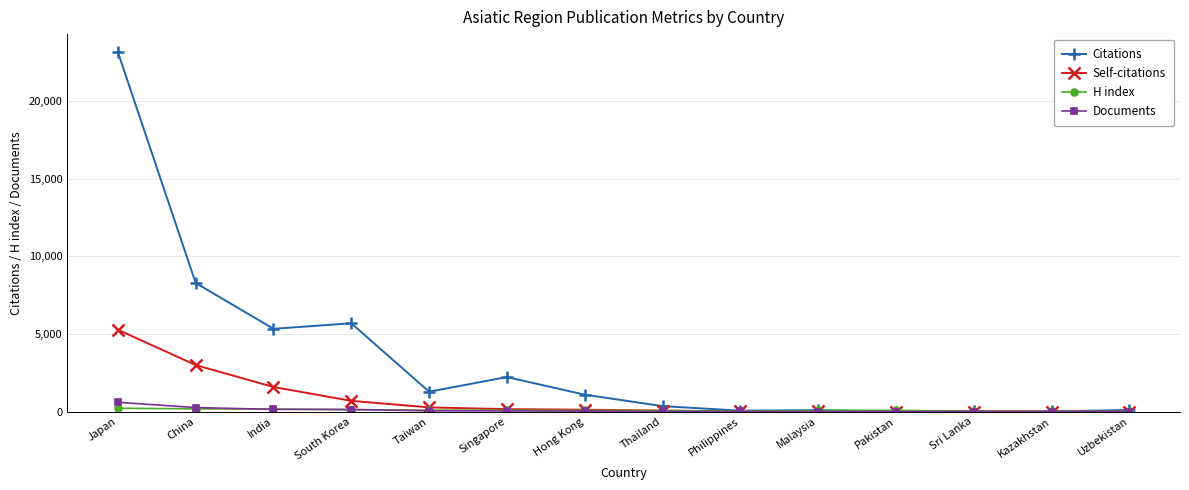

Is the value of Citations at Singapore greater than the value of Self-citations at Hong Kong?

Yes